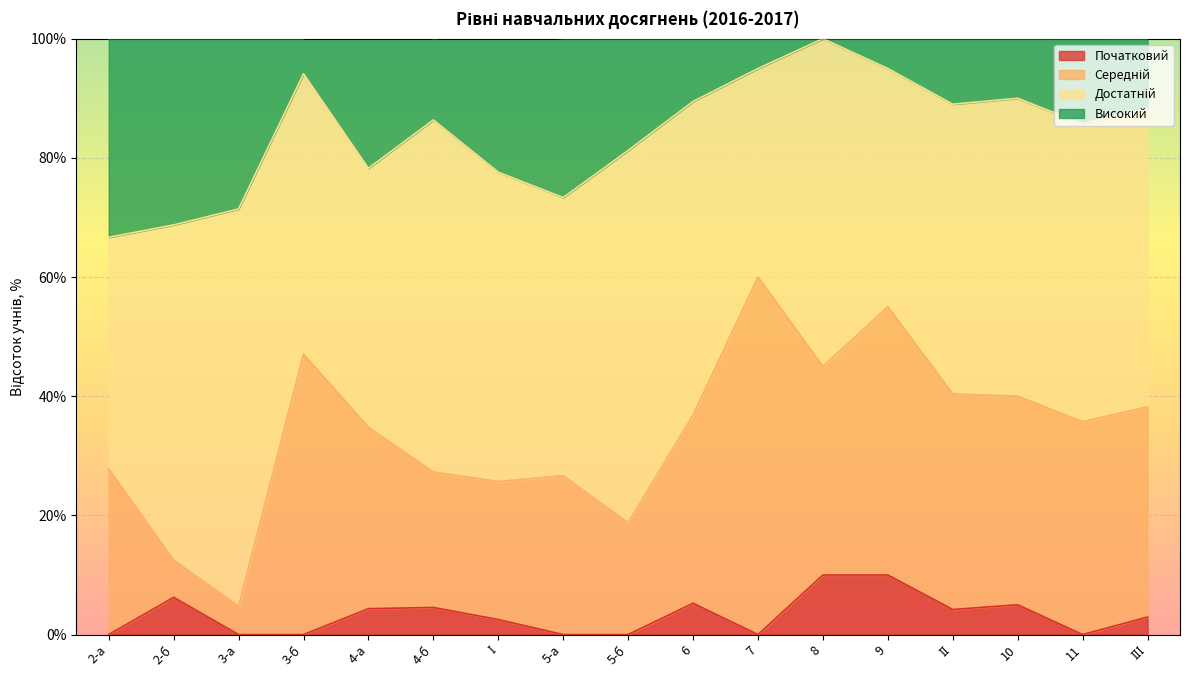

What is the highest value of the Початковий series?

10.0